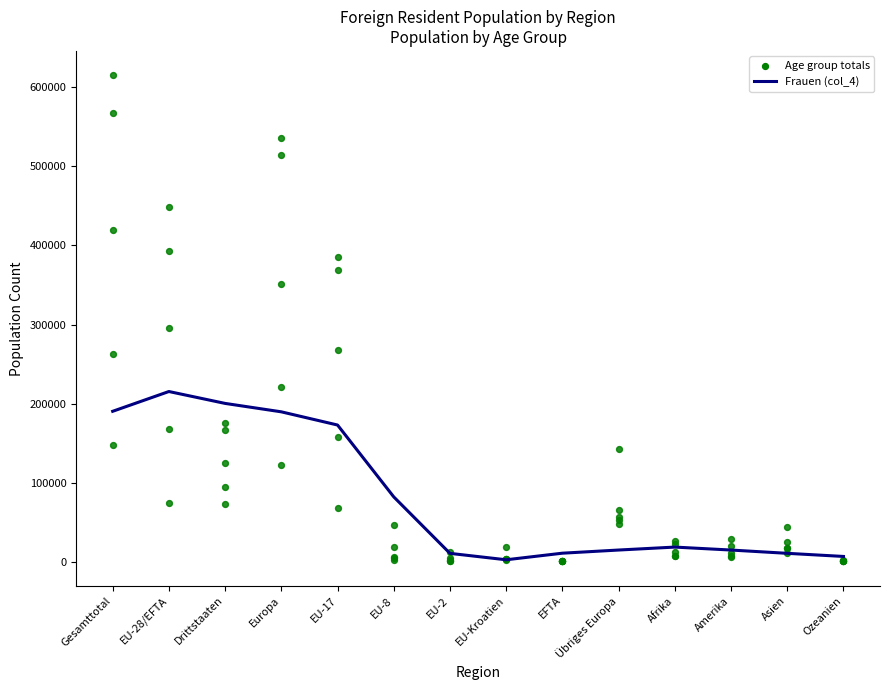

At which category is the sum across all series the highest?

Gesamttotal